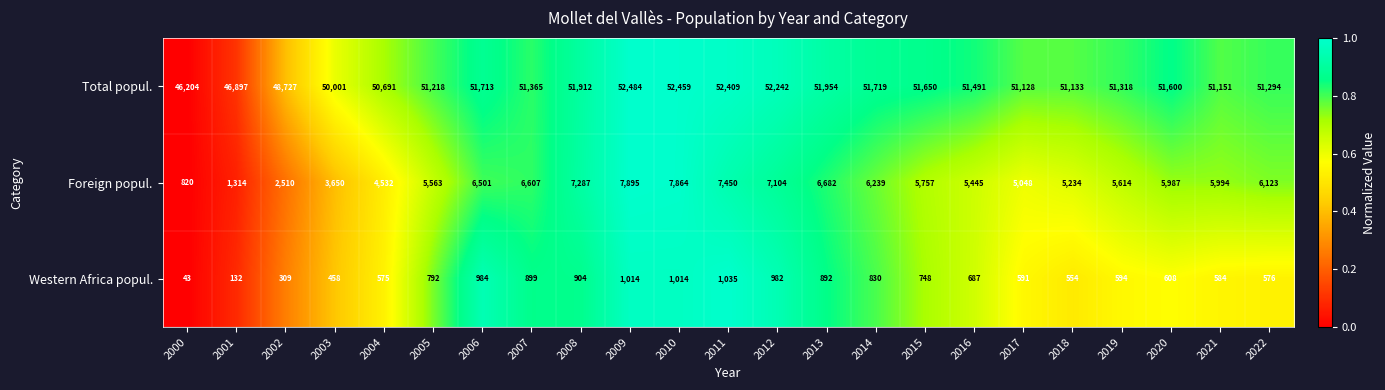

At which category is the sum across all series the highest?

2009